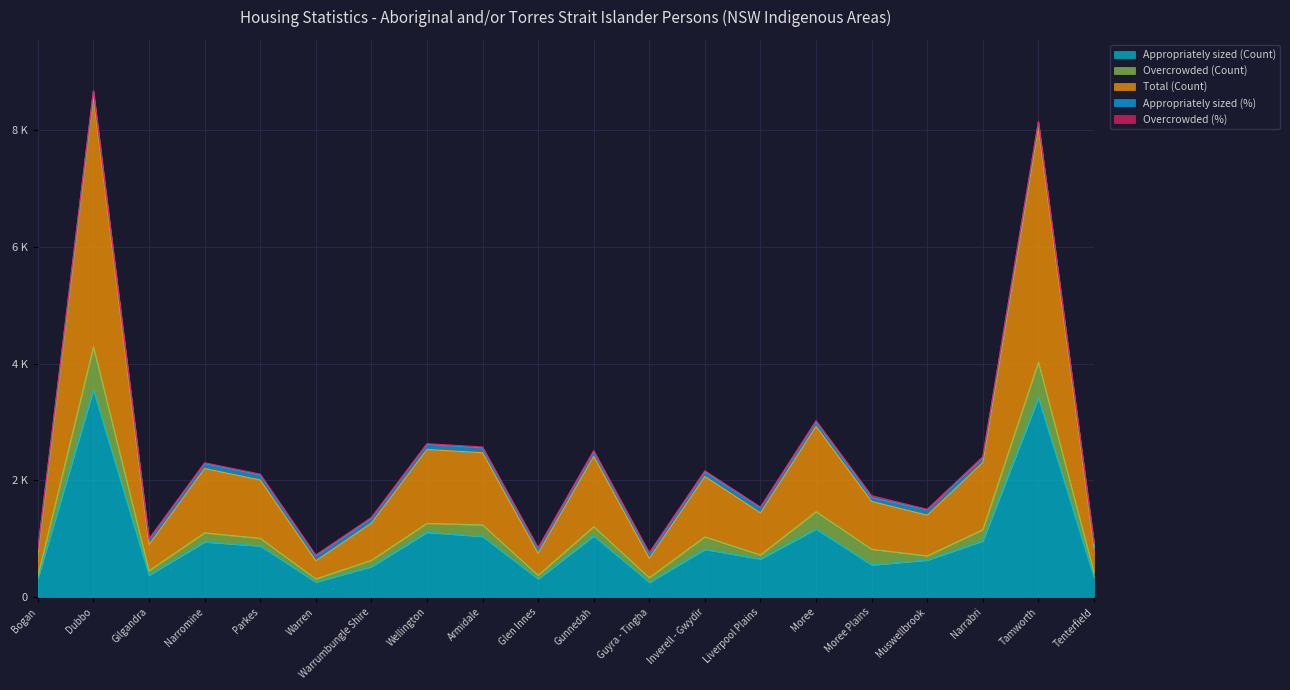

At Armidale, list the series in order from largest to smallest.

Total (Count), Appropriately sized (Count), Overcrowded (Count), Appropriately sized (%), Overcrowded (%)